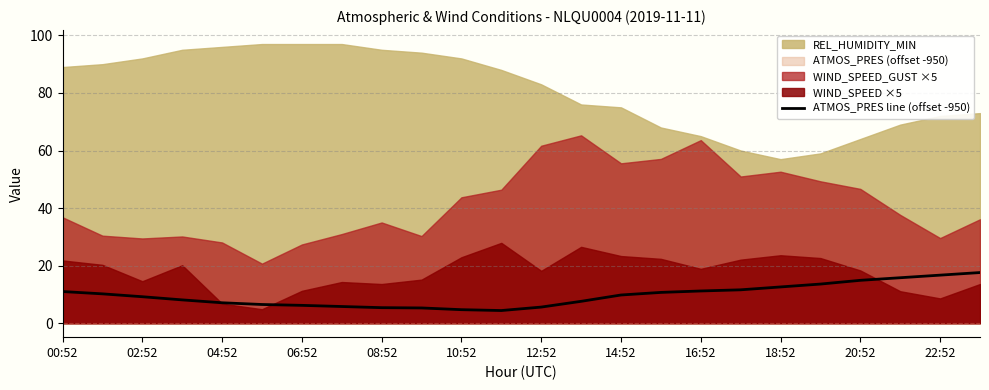

How many points are lower than both their immediate neighbors (excluding endpoints)?

1